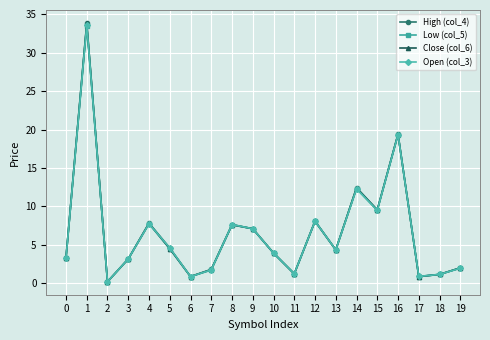

Rank the series by their average value, from lowest to highest.

Low (col_5), Open (col_3), Close (col_6), High (col_4)